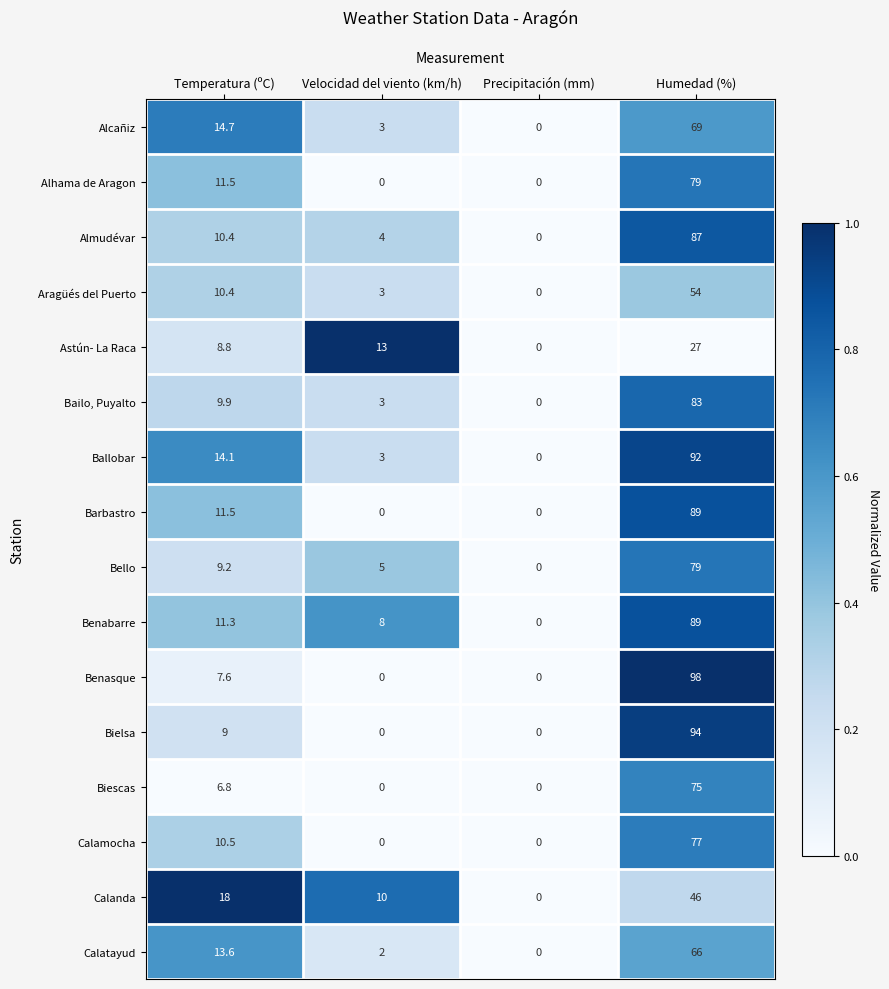

At which category is the sum across all series the highest?

Humedad (%)